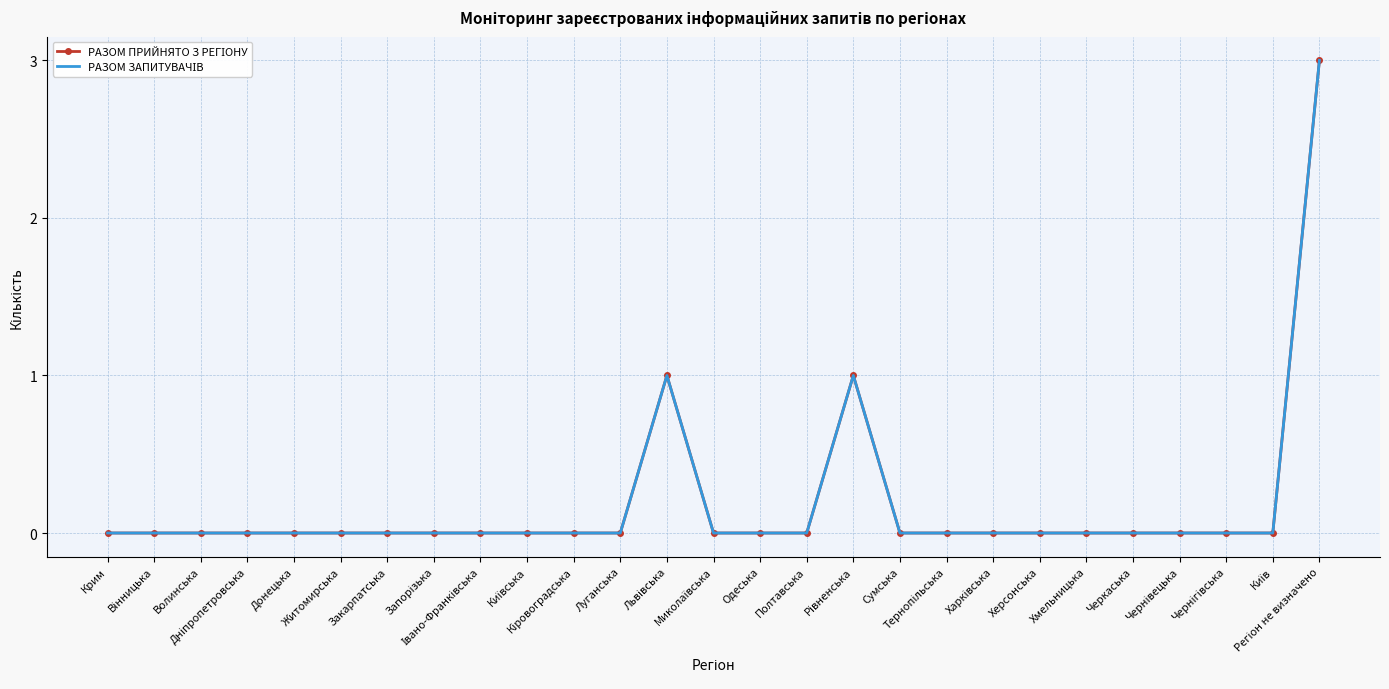

Count the РАЗОМ ЗАПИТУВАЧІВ values in the range 0 to 1.

26